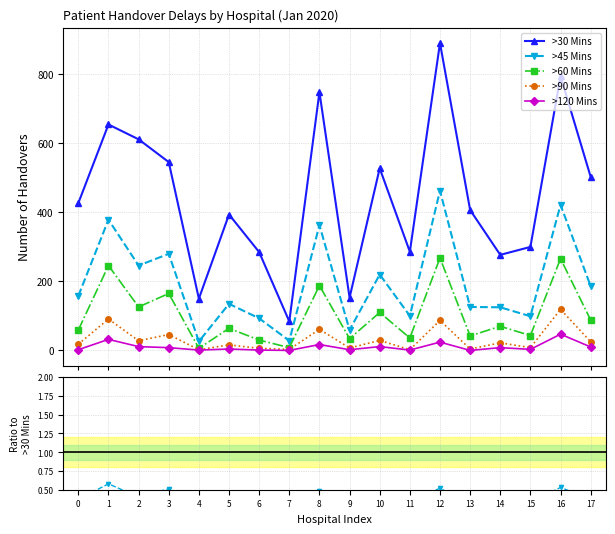

At 13, list the series in order from smallest to largest.

>120 Mins, >90 Mins, >60 Mins, >45 Mins, >30 Mins